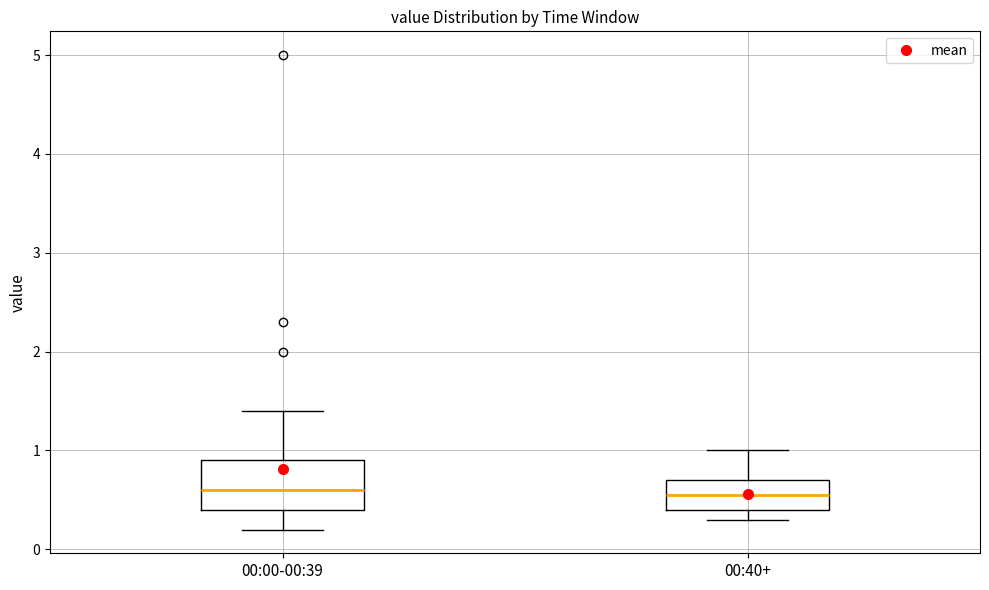

Which box is the tallest, from its lower edge to its upper edge?

00:00-00:39